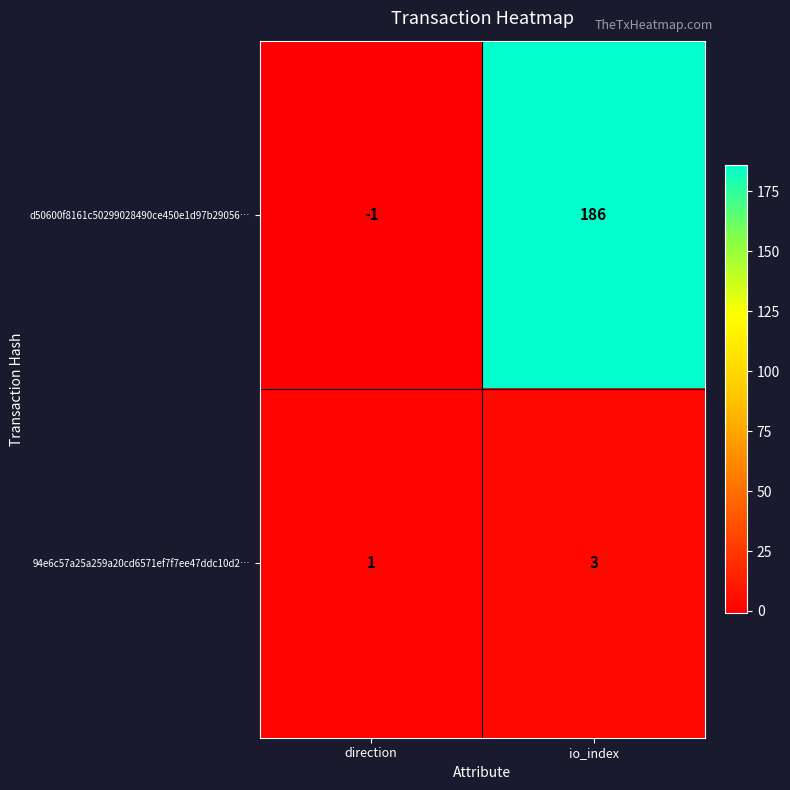

What is the maximum value shown in the chart?

186